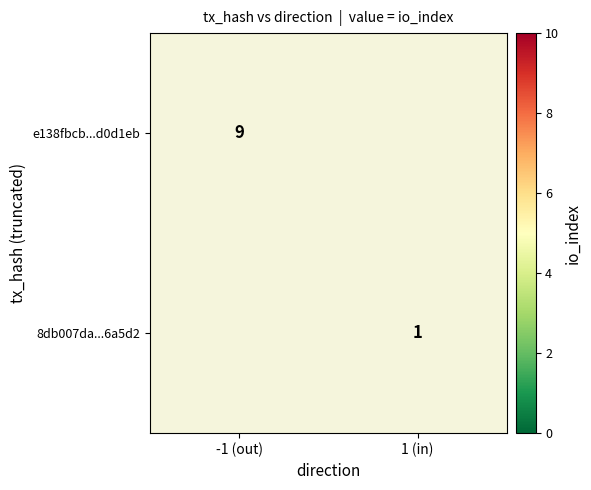

Is it true that e138fbcb...d0d1eb equals 3.0 at -1 (out)?

False